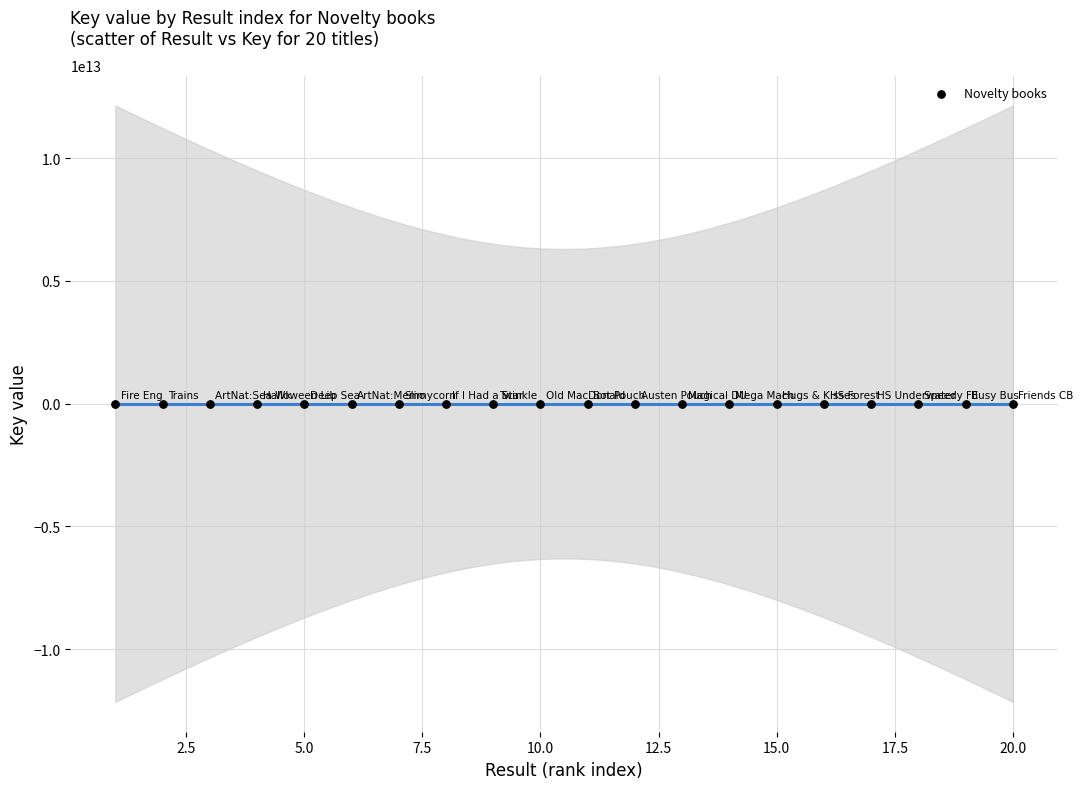

What is the range of X values (max minus min)?

19